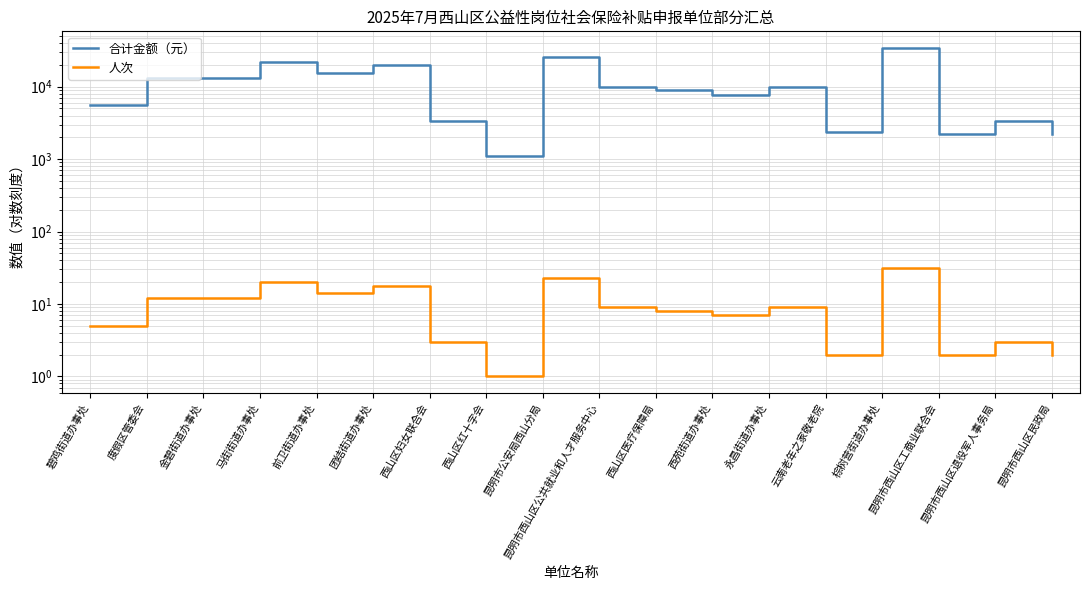

How many lines are shown in the chart?

2